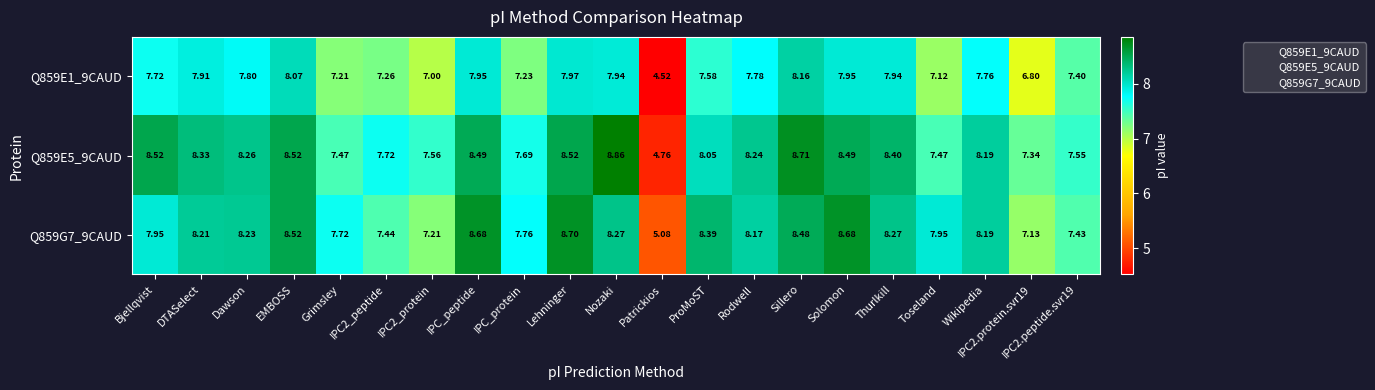

Which series has the largest range (max minus min)?

Q859E5_9CAUD